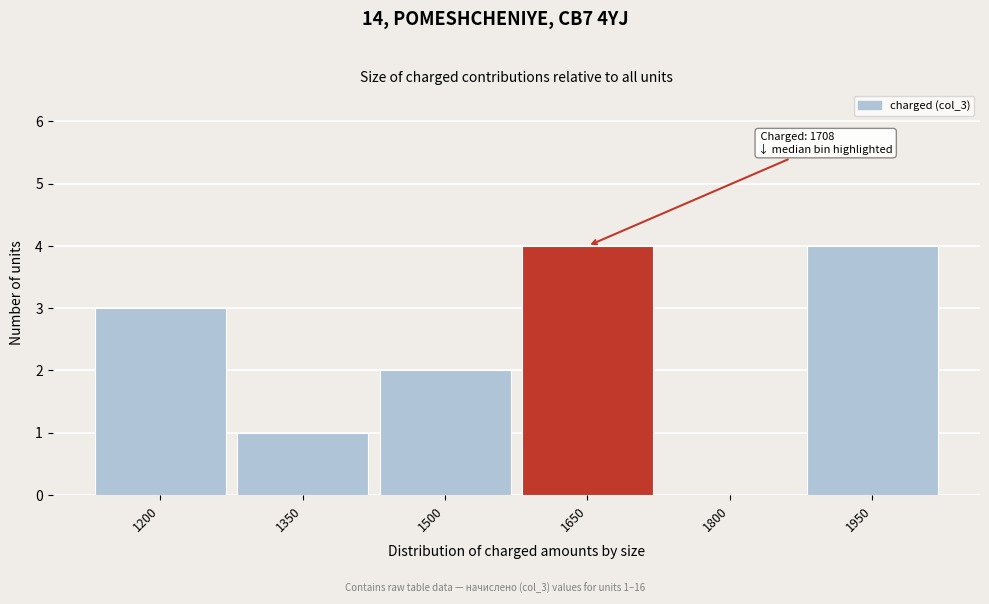

Reading left to right, extract all data points from this chart.

1200=3	1350=1	1500=2	1650=4	1800=0	1950=4